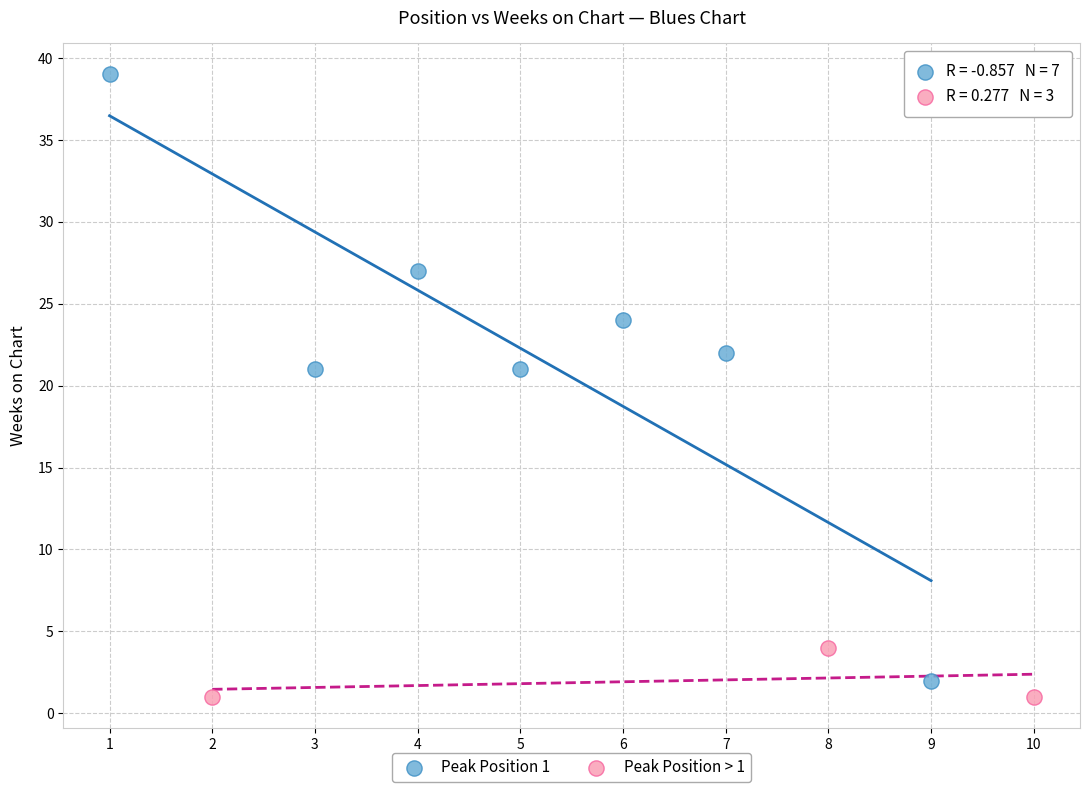

Which series reaches the maximum Y coordinate?

Peak Position 1